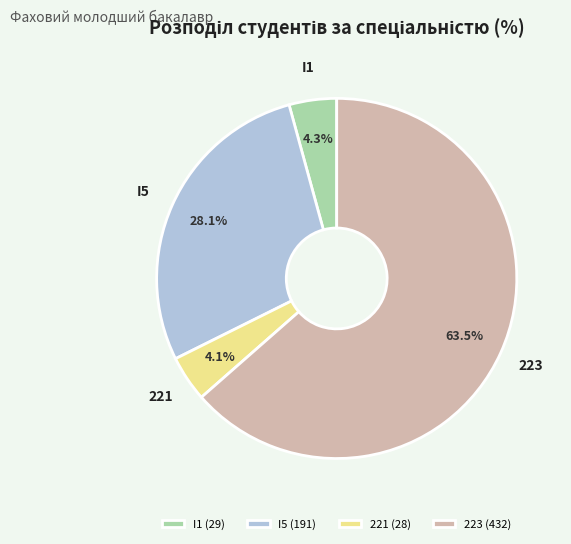

What percentage do I1 and 223 together represent?

67.8%